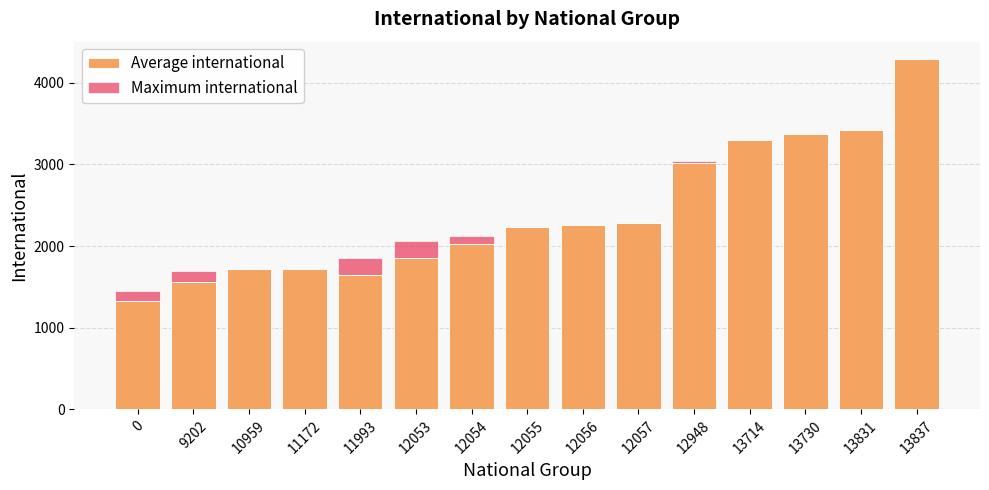

At how many categories does at least one series exceed 3351?

3